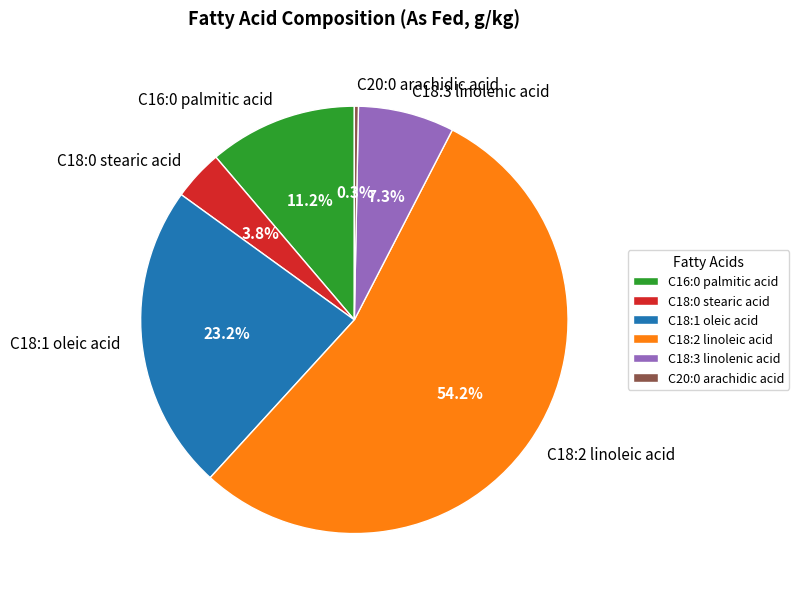

What percentage is the C18:1 oleic acid slice, to the nearest percent?

23%